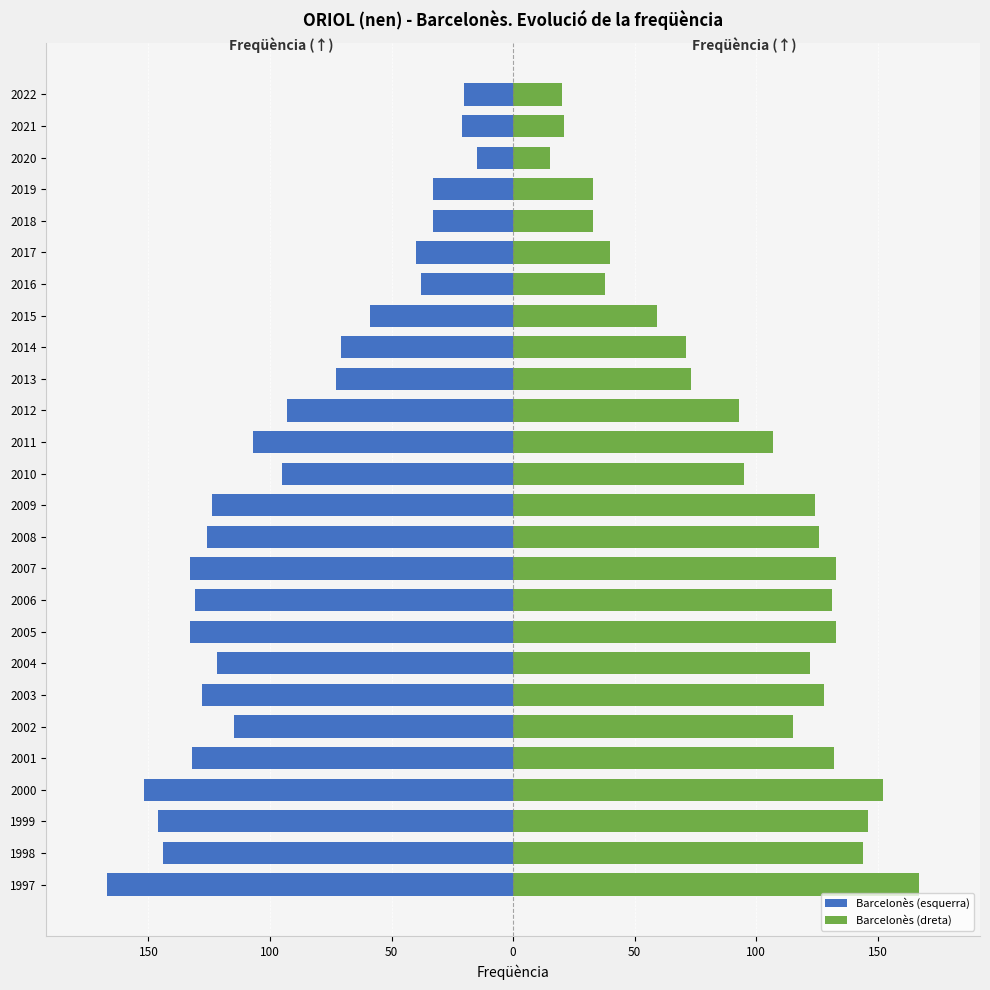

How many bars are there in total?

52